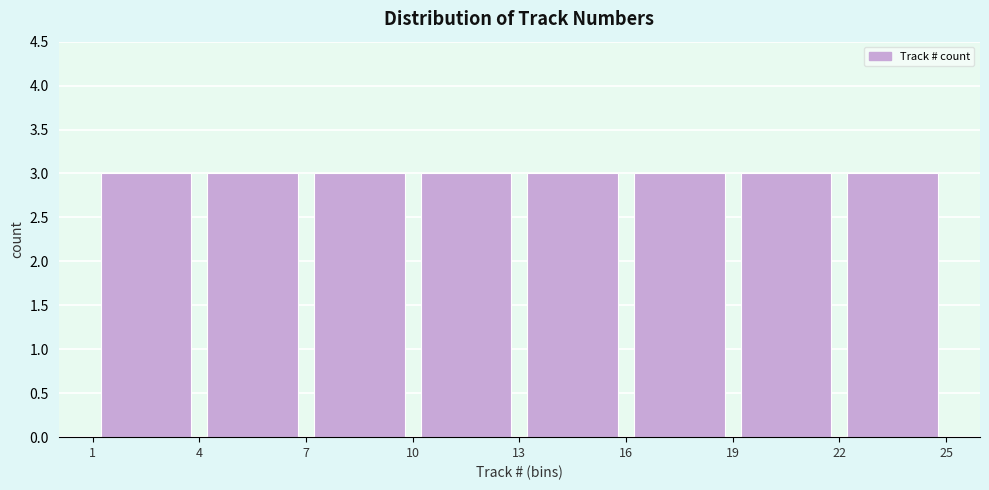

Reading left to right, list every bar in this chart as the range it spans on the x-axis followed by its height. The values are not printed on the chart, so give them approximately, as read against the axis.

1 to 4: 3
4 to 7: 3
7 to 10: 3
10 to 13: 3
13 to 16: 3
16 to 19: 3
19 to 22: 3
22 to 25: 3